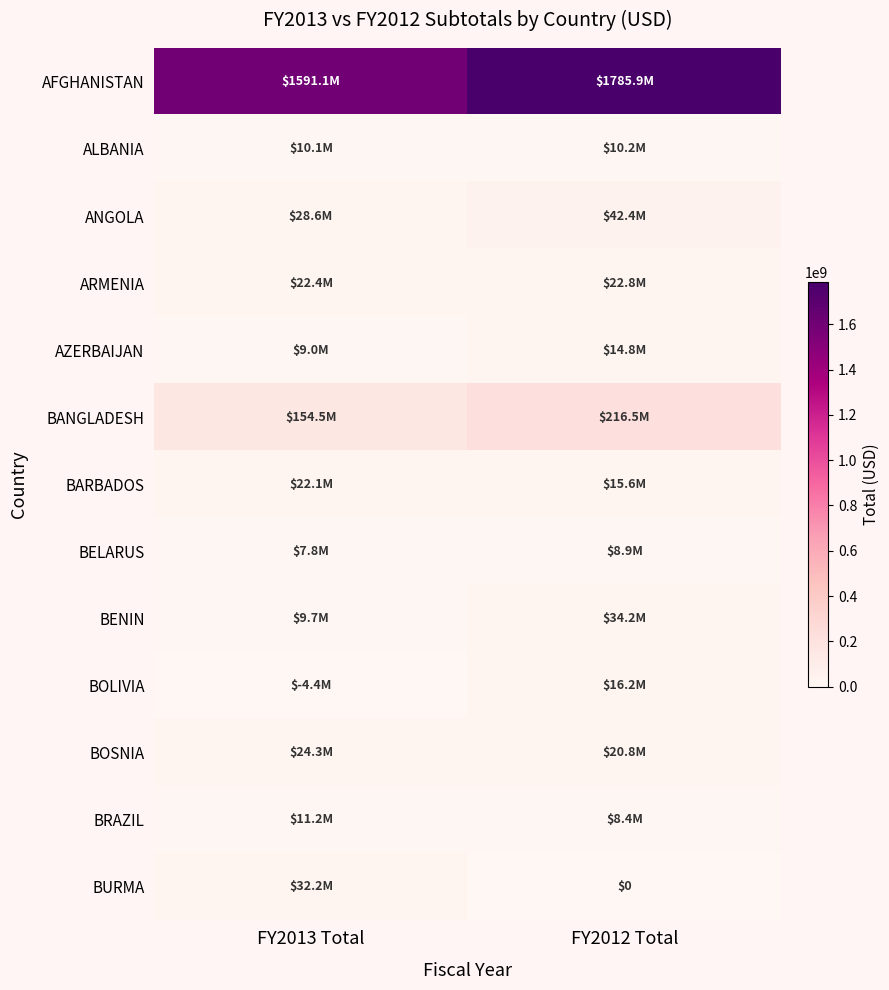

What is the sum of the AFGHANISTAN values at FY2012 Total and FY2013 Total?

3377037665.7